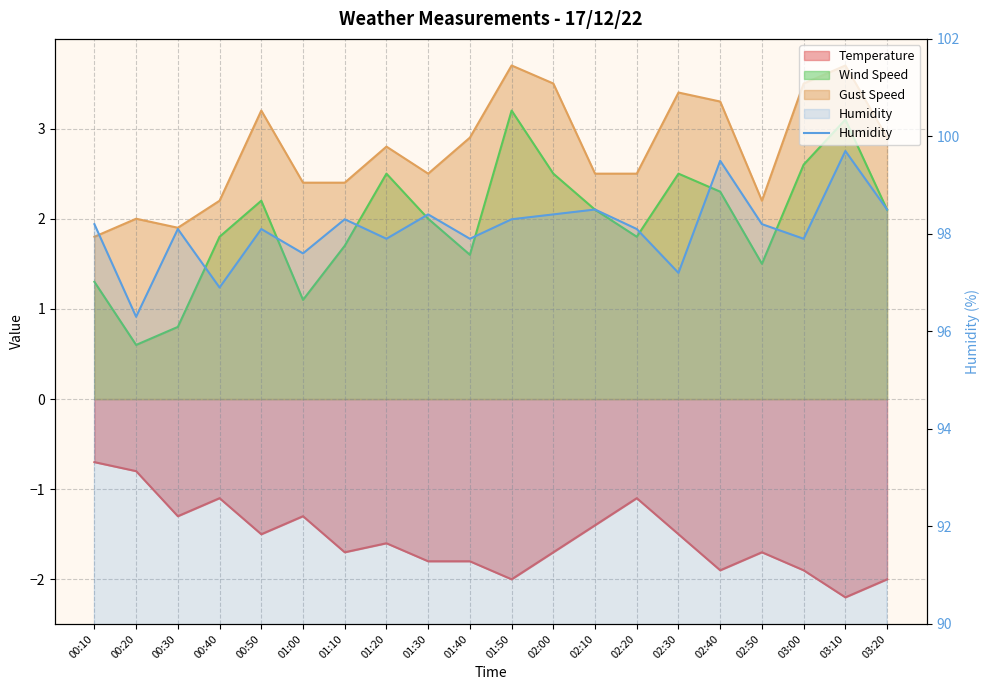

What is the label of the 17th point from the left?

02:50